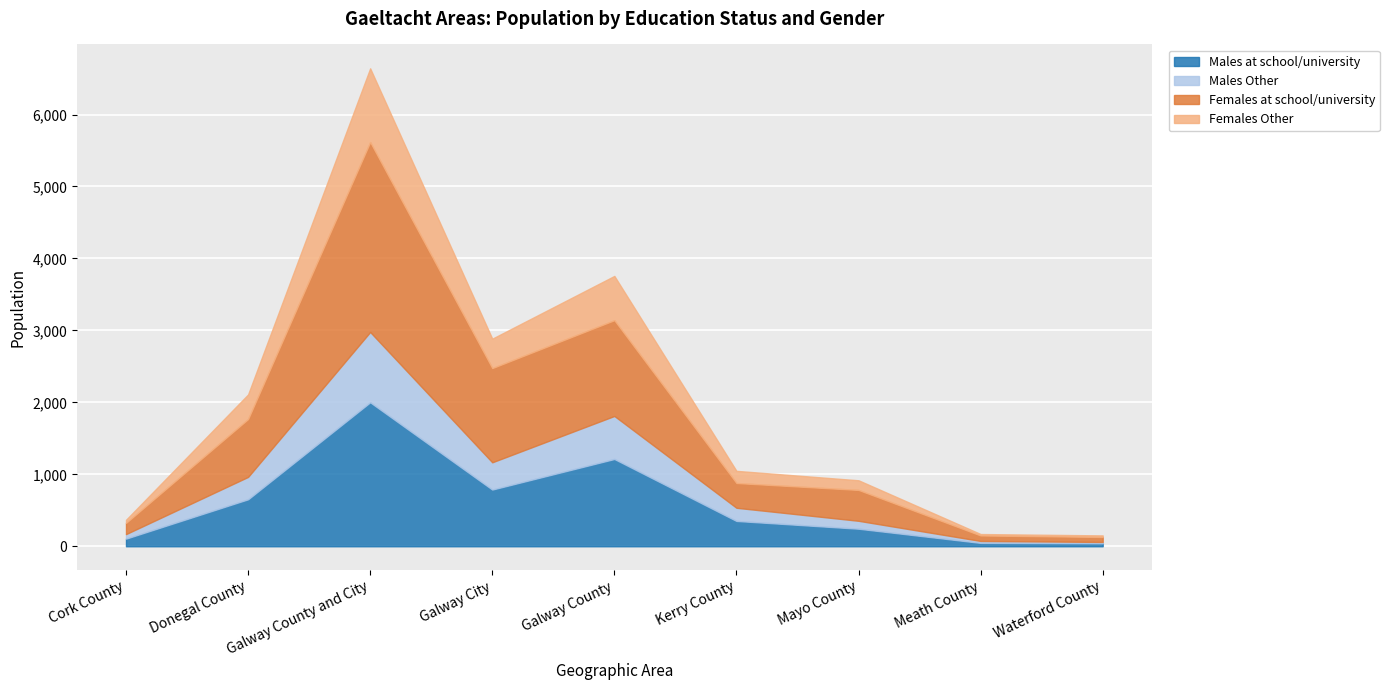

The Males at school/university series shows 2027 at Galway County. True or false?

False